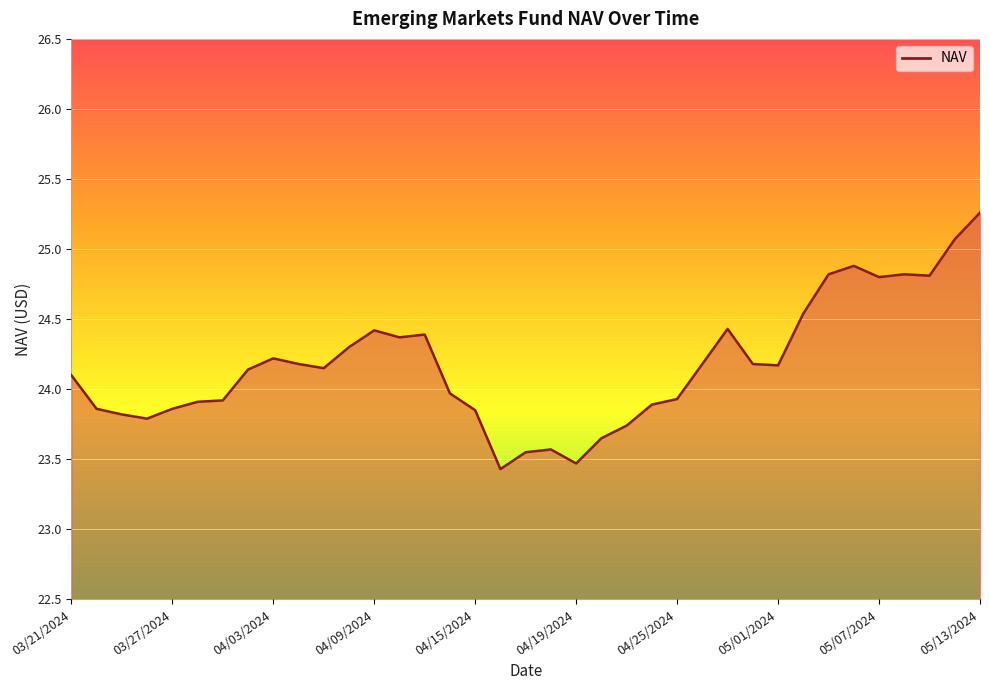

Does the chart have visible grid lines?

Yes